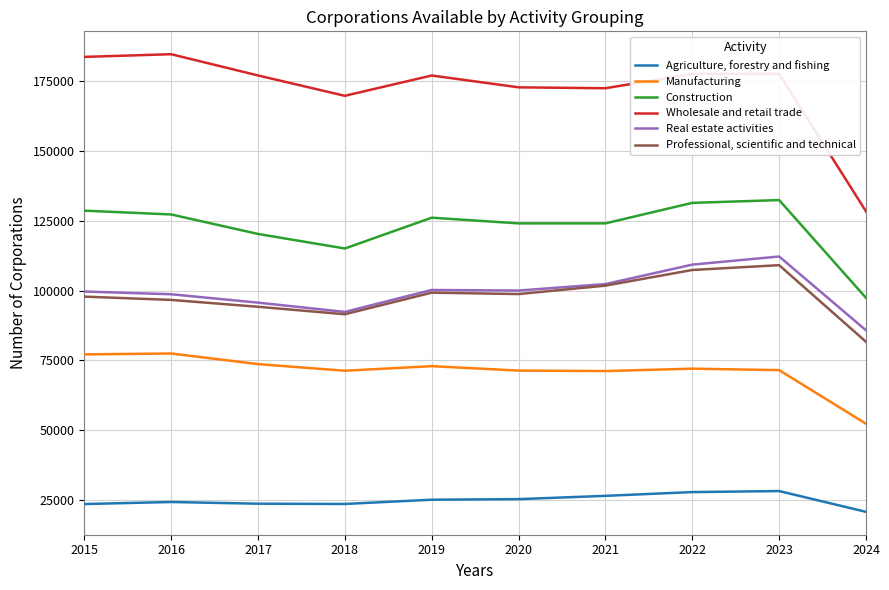

In Professional, scientific and technical, how many points are higher than both neighbors (excluding endpoints)?

2